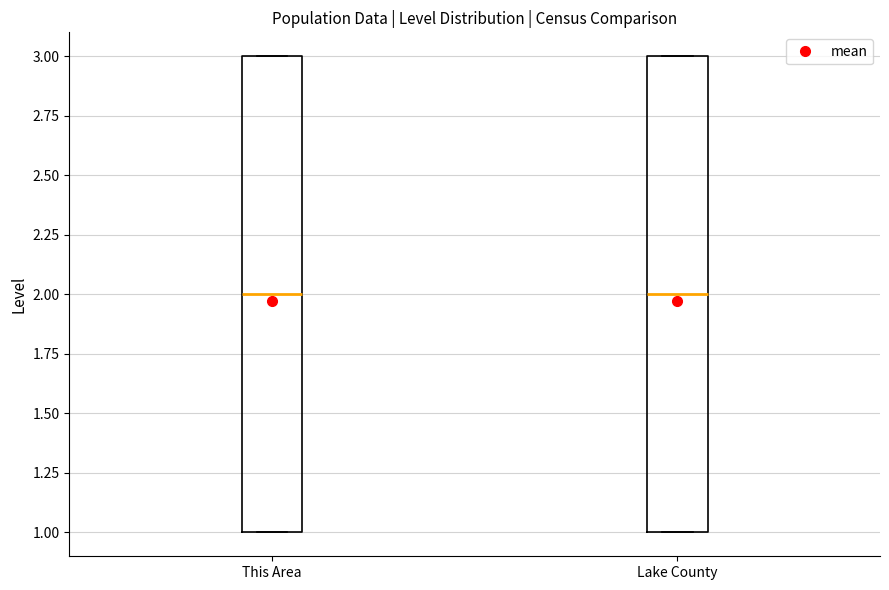

Where does the median line of the box for Lake County sit on the y-axis? The values are not printed on the chart, so give them approximately, as read against the axis.

2